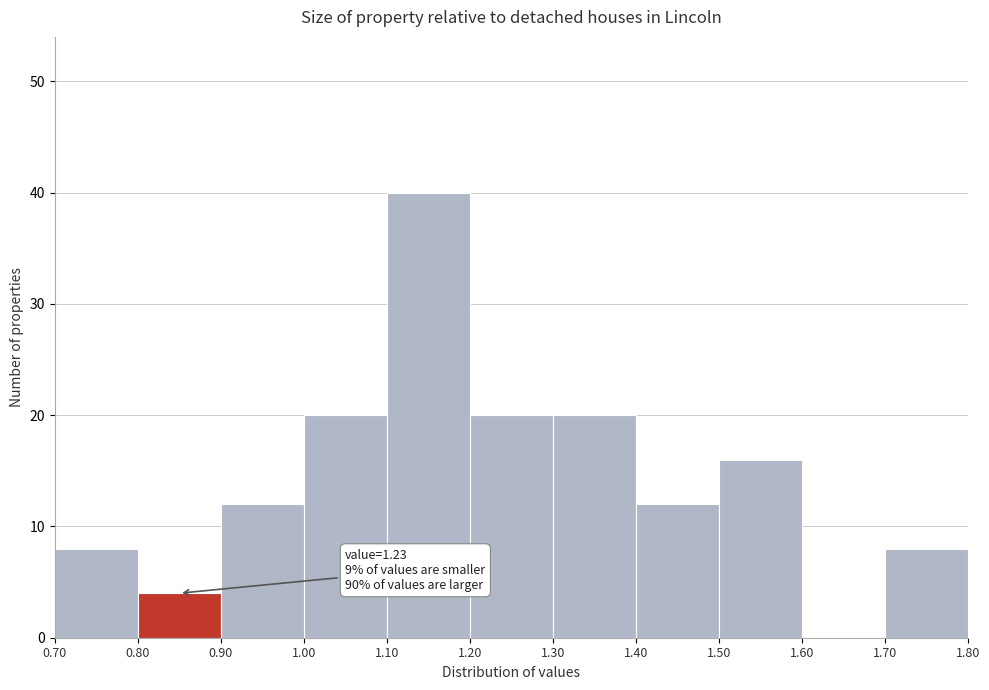

Over which range of the x-axis is the bar tallest?

1.10 to 1.20